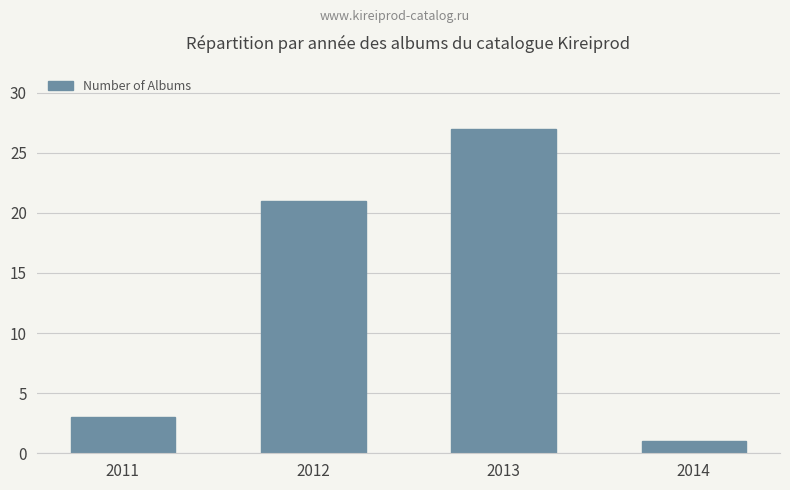

Reading left to right, list all the values displayed in this chart.

2011=3	2012=21	2013=27	2014=1